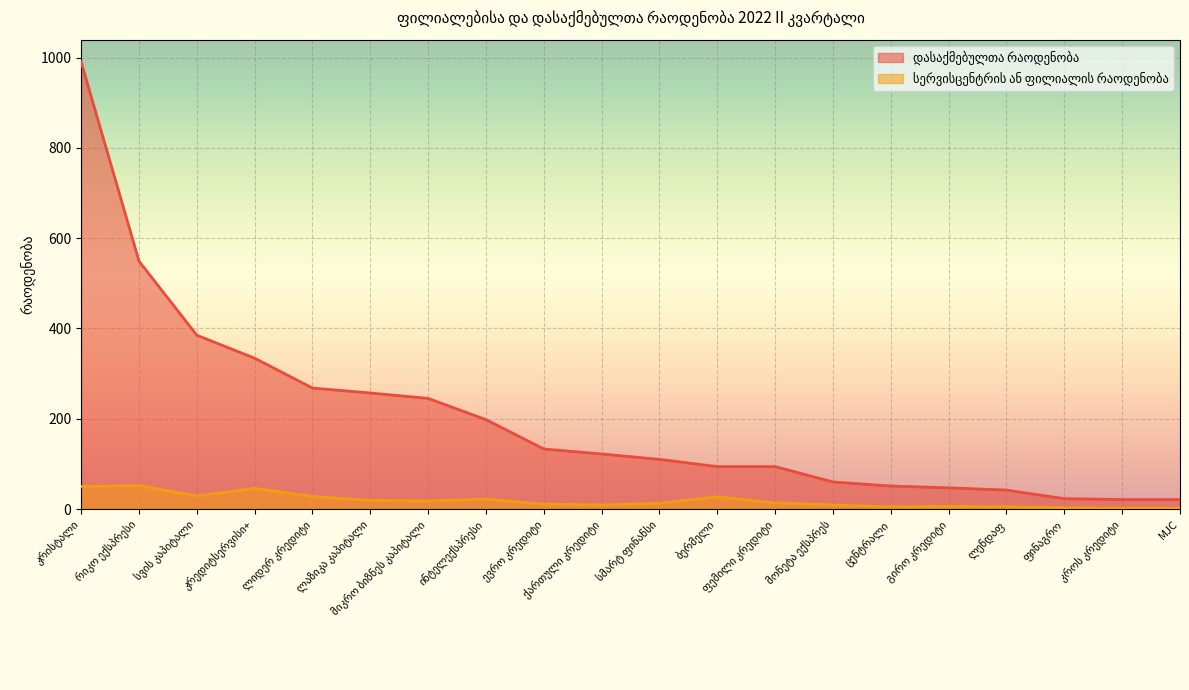

At which label does დასაქმებულთა რაოდენობა reach its peak?

კრისტალი